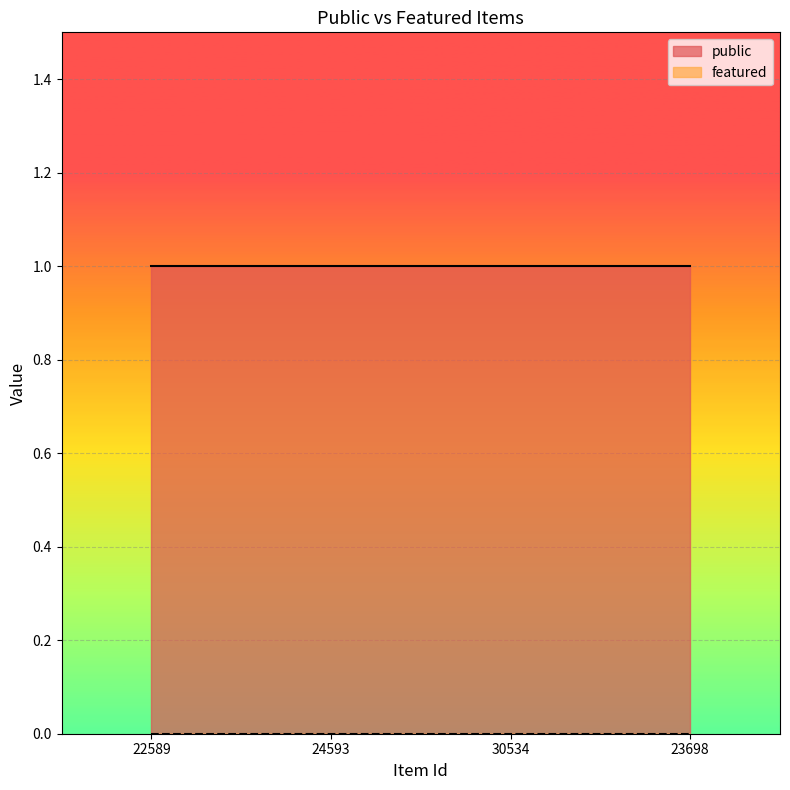

True or false: featured and public cross at least once.

False